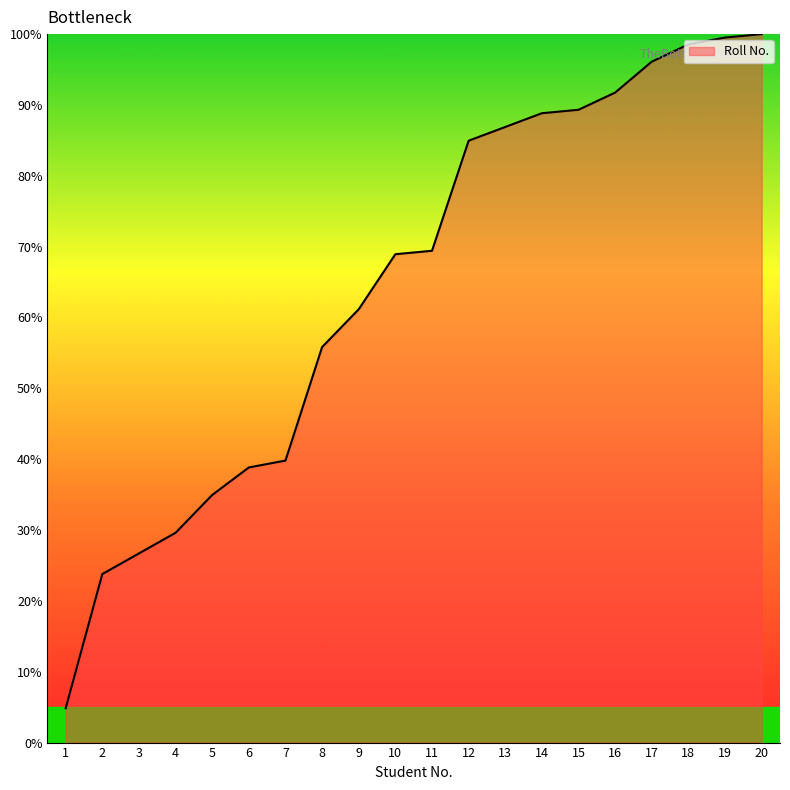

What is the difference between the values at 4 and 3?

2.9